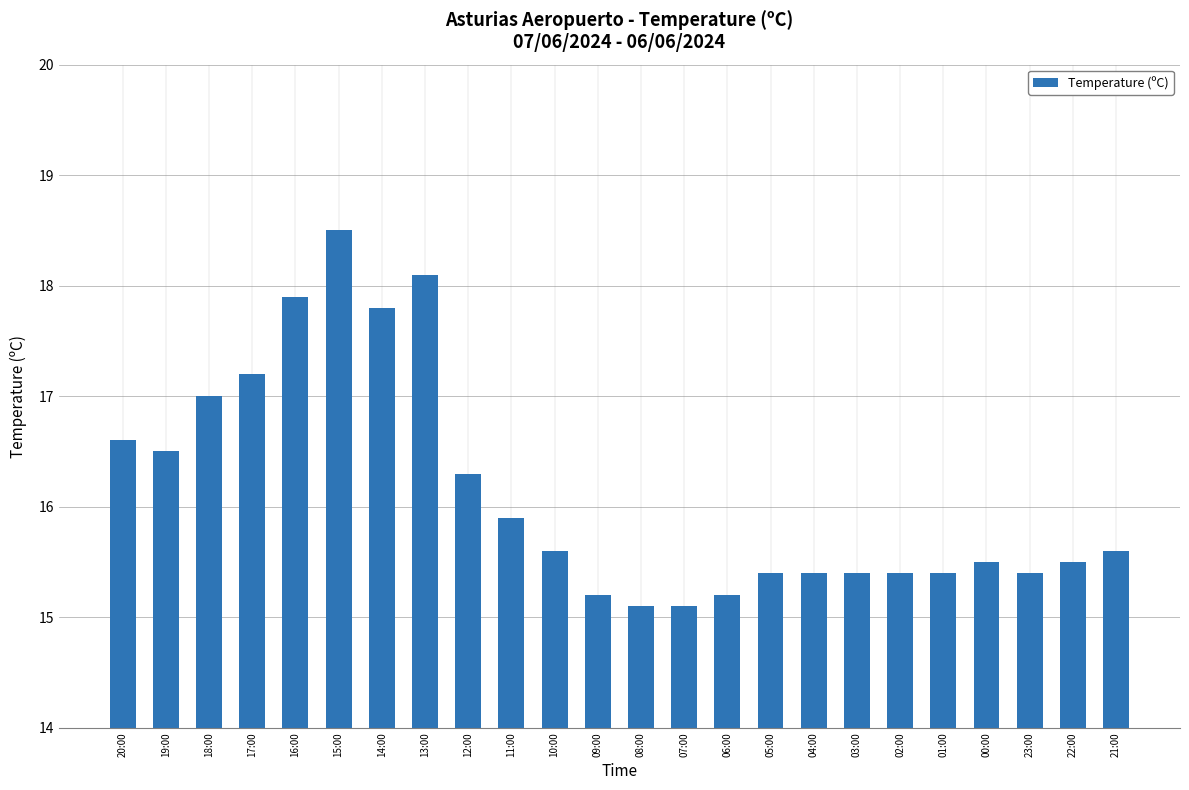

The chart shows a value of 12.9 at 15:00. True or false?

False